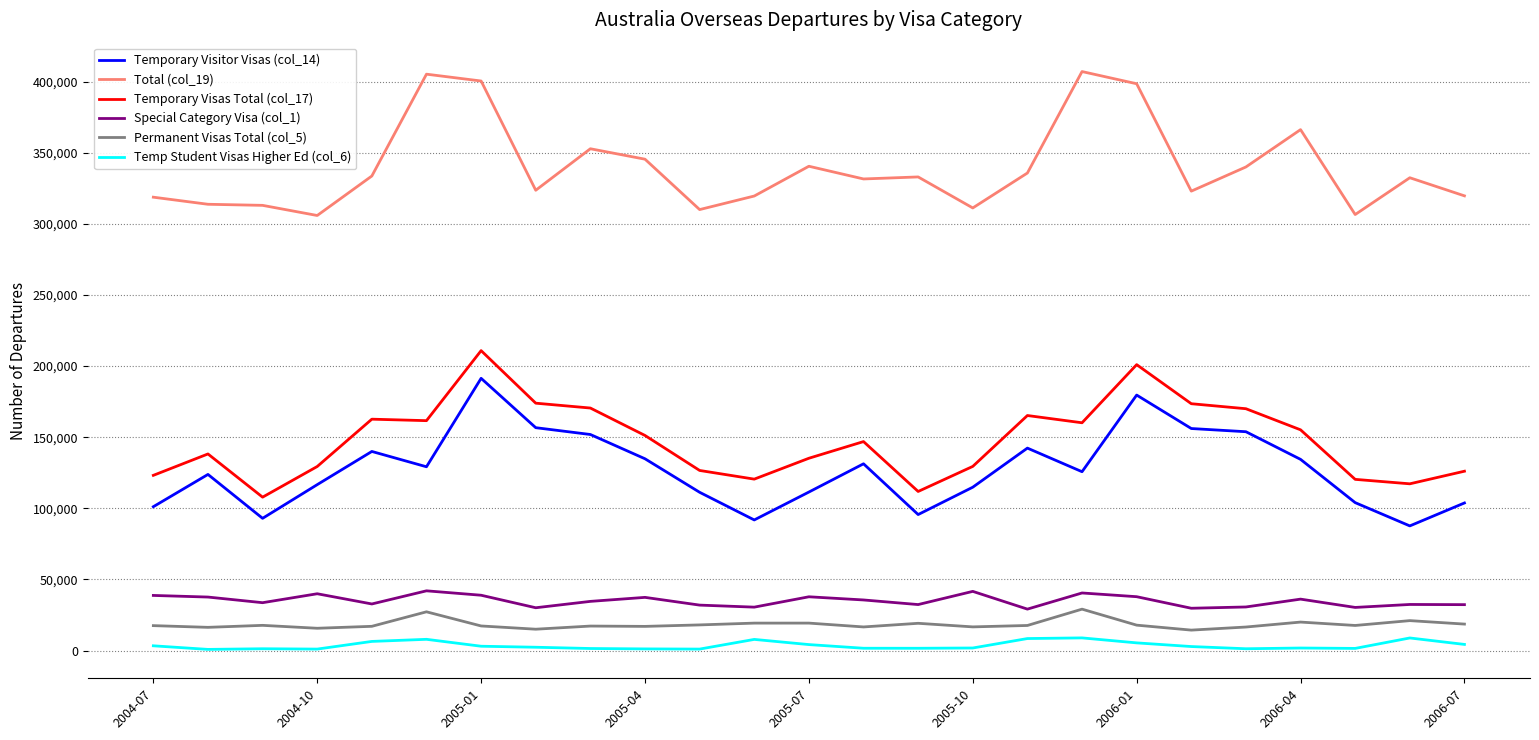

Which series has the largest total across all categories?

Total (col_19)